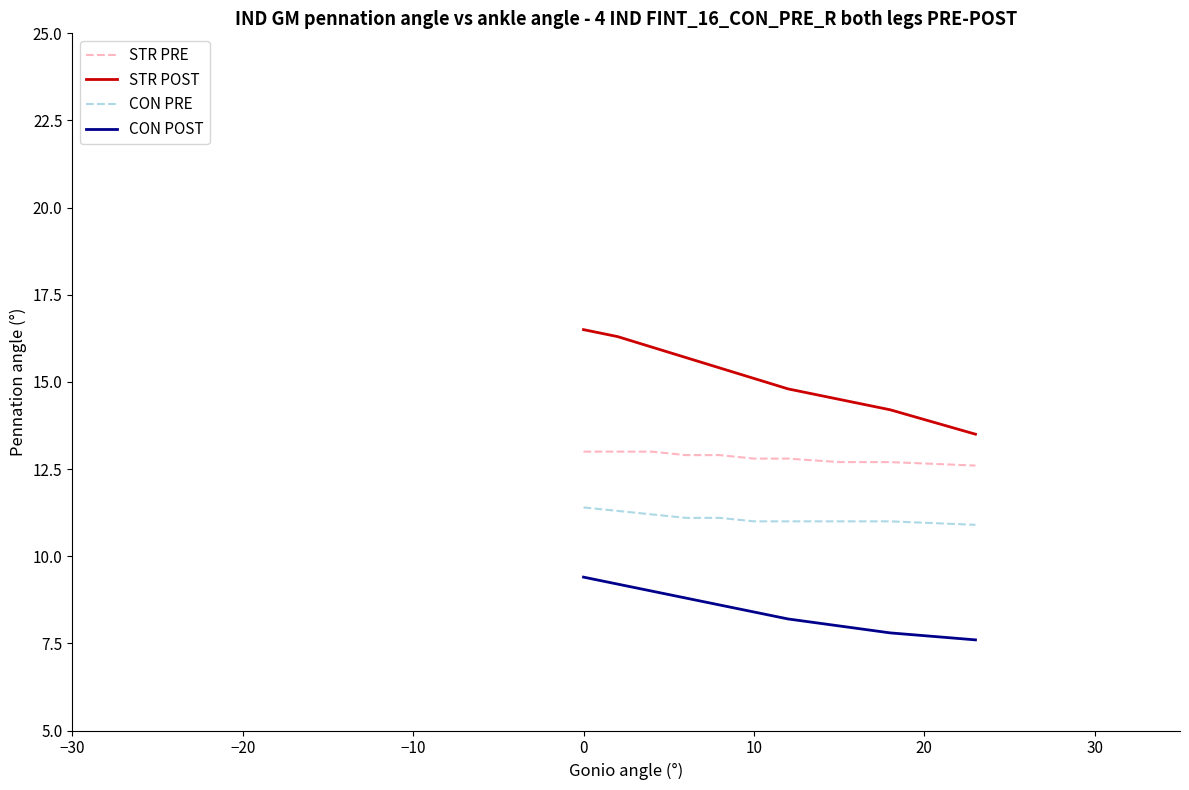

Does the chart have visible grid lines?

No